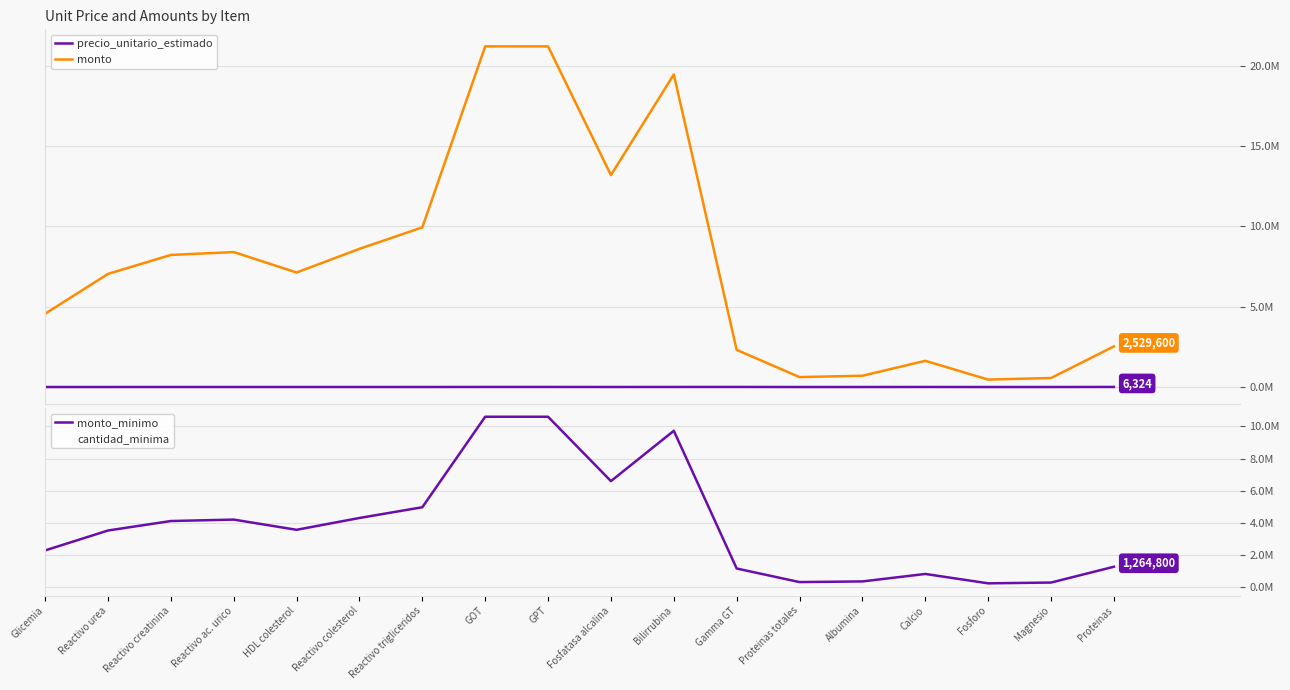

At which category does precio_unitario_estimado reach its first local peak?

Reactivo ac. urico